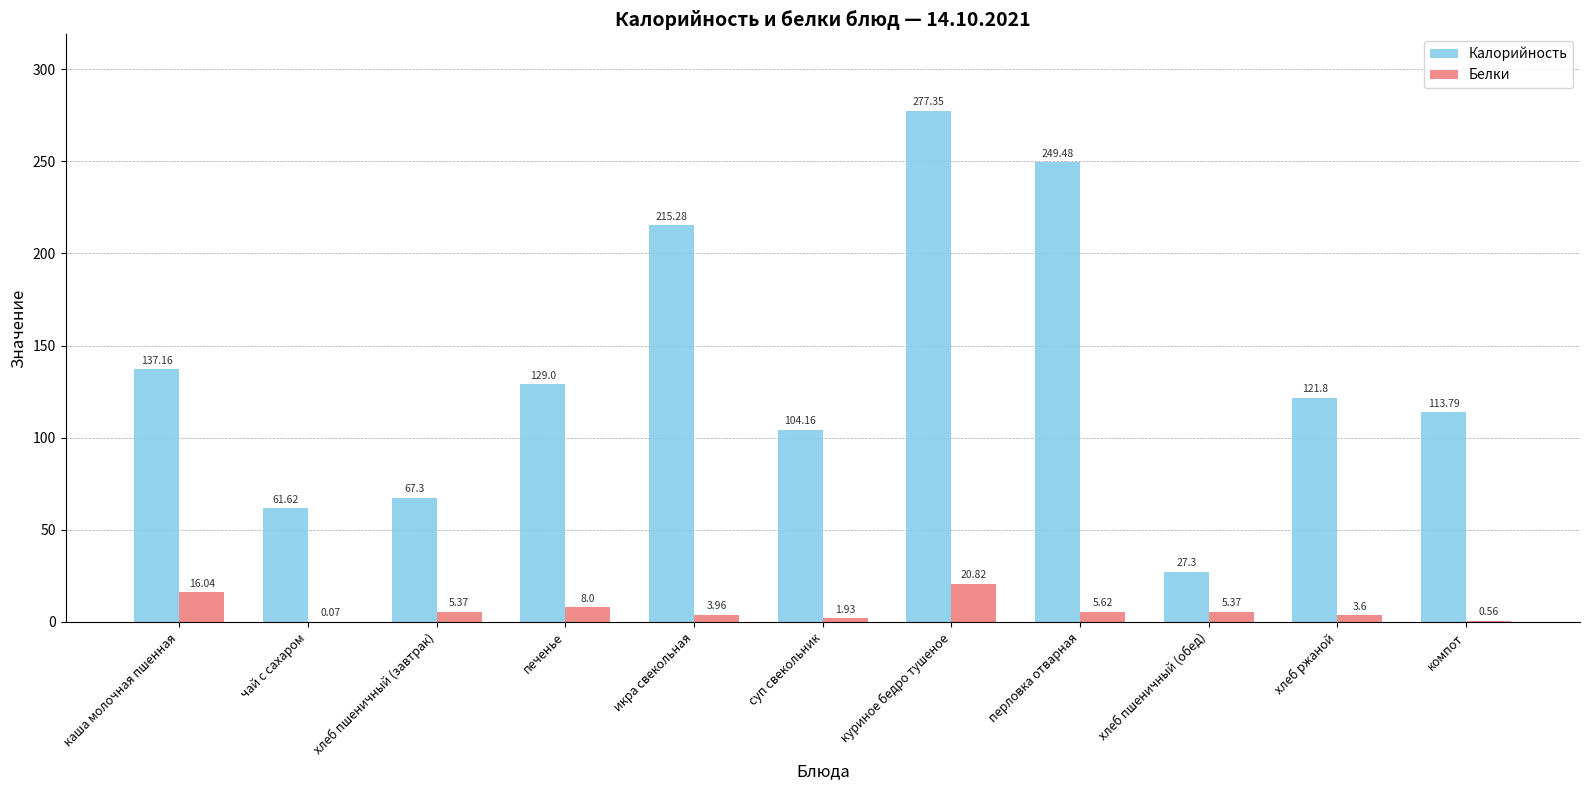

What is the difference between the Белки values at печенье and хлеб ржаной?

4.4